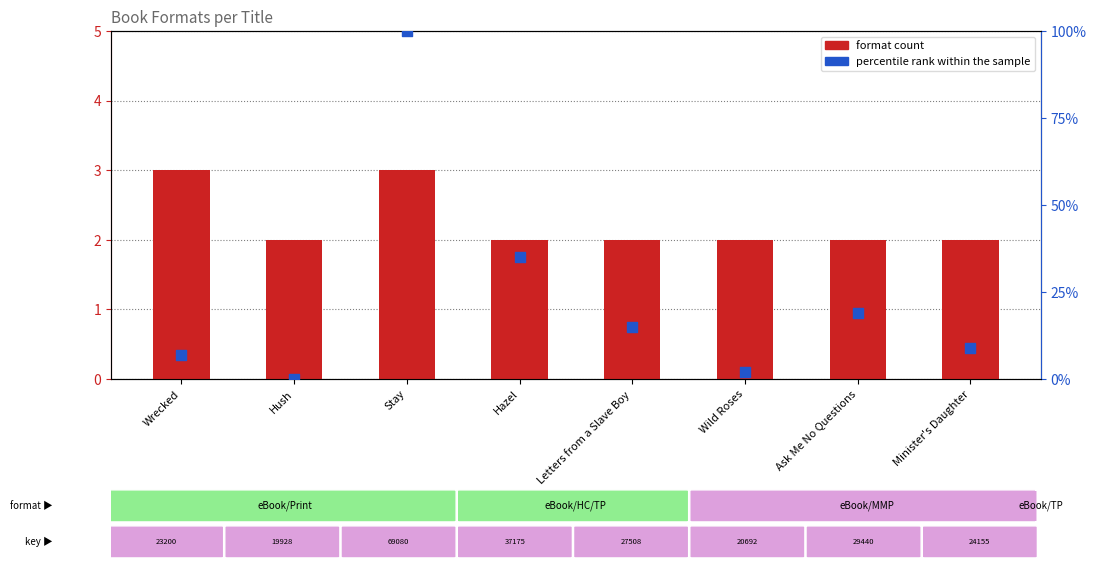

What is the total value across all series at Ask Me No Questions?

21.0